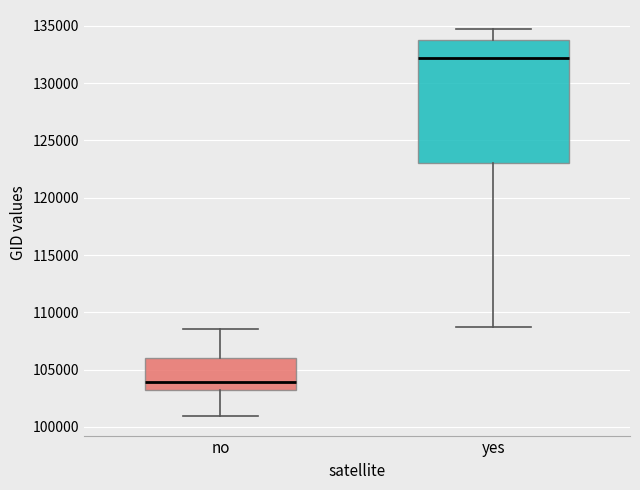

Reading left to right, read every box against the y-axis: the position of its median line, the range the box covers, and the ends of its whiskers. The values are not printed on the chart, so give them approximately, as read against the axis.

no: median 104000, box 103000 to 106000, whiskers 101000 to 108500
yes: median 132000, box 123000 to 134000, whiskers 108500 to 134500